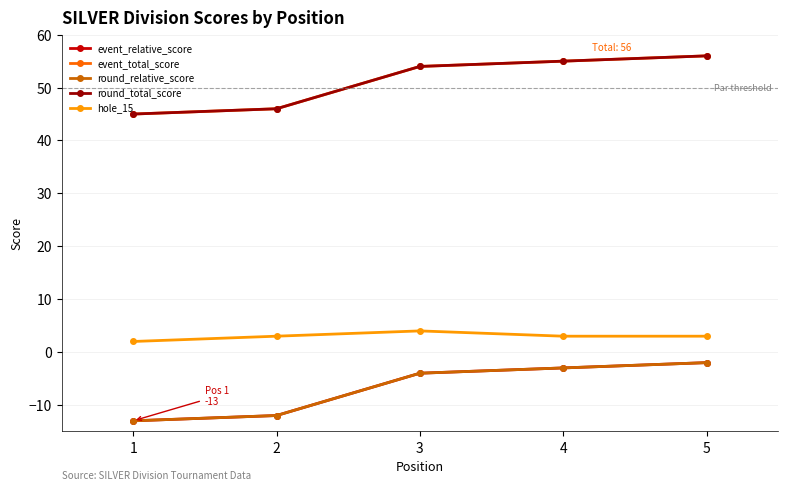

Does the chart have visible grid lines?

Yes